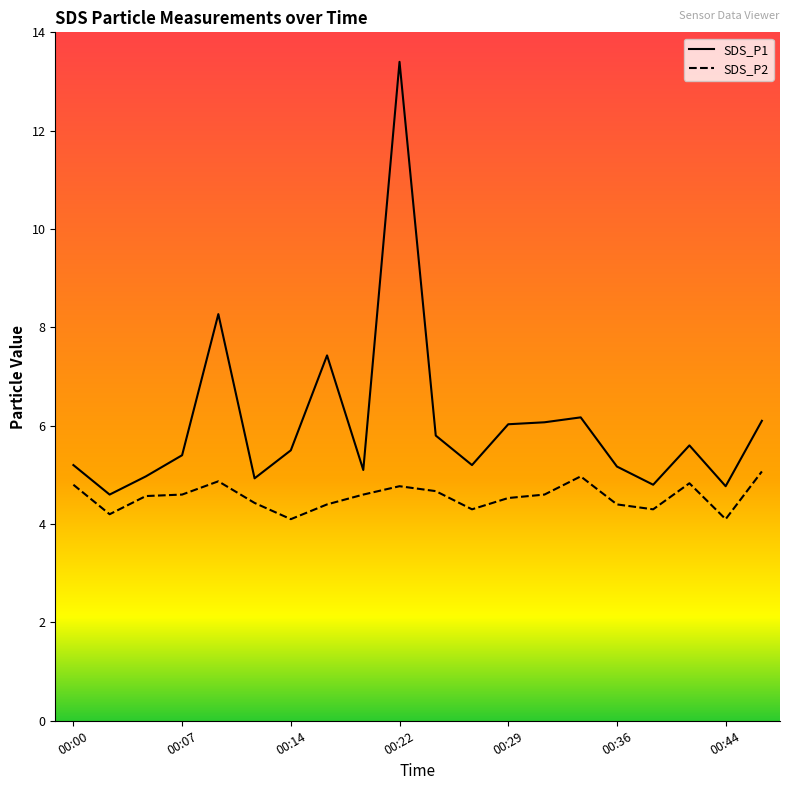

Which series has the widest spread of values?

SDS_P1